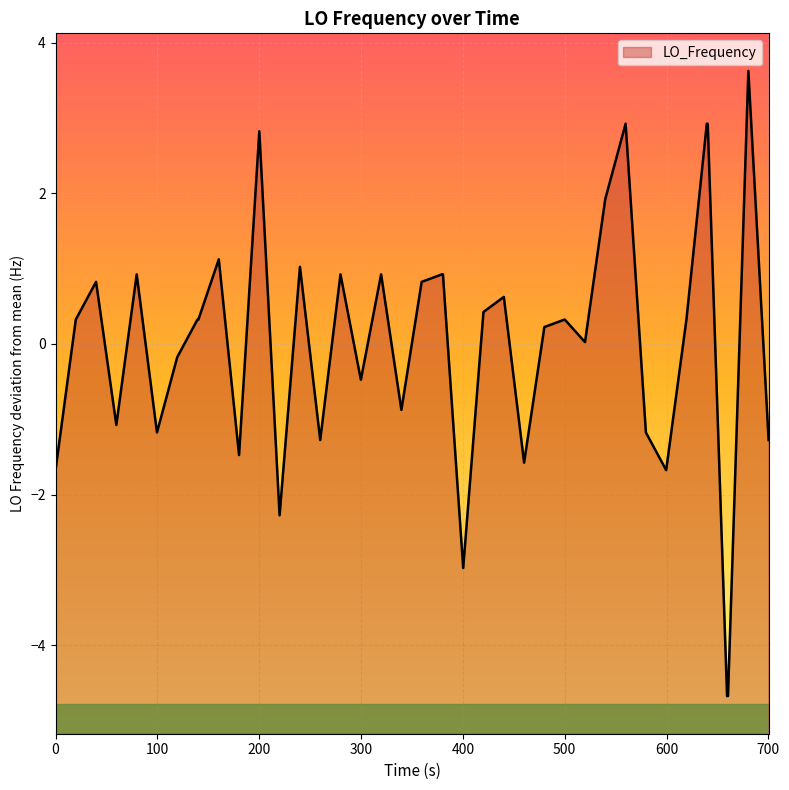

How many interior local peaks (higher than both neighbors) does the data have?

11